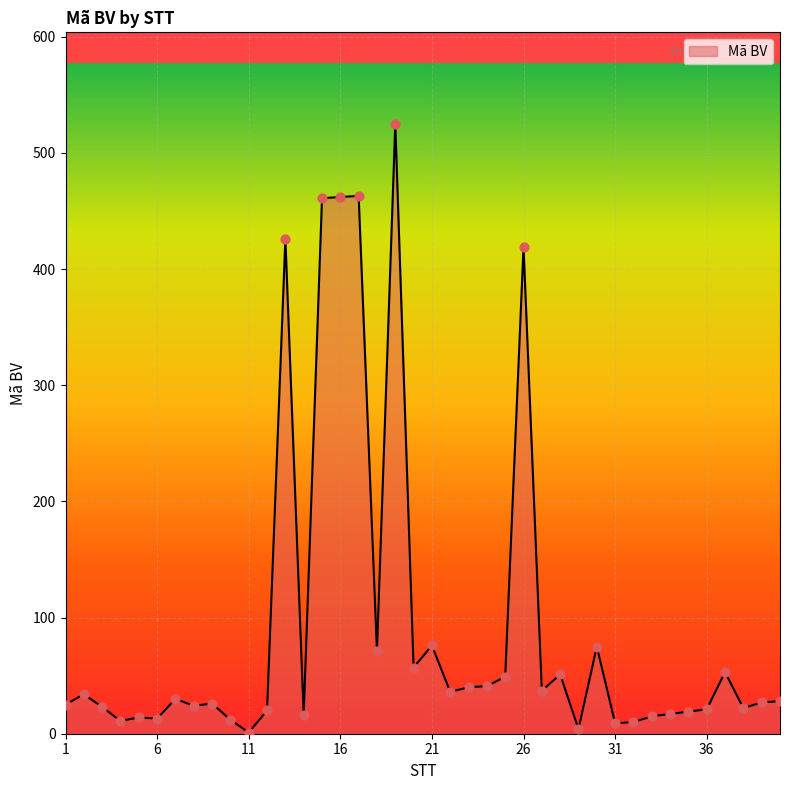

What is the maximum value shown in the chart?

525